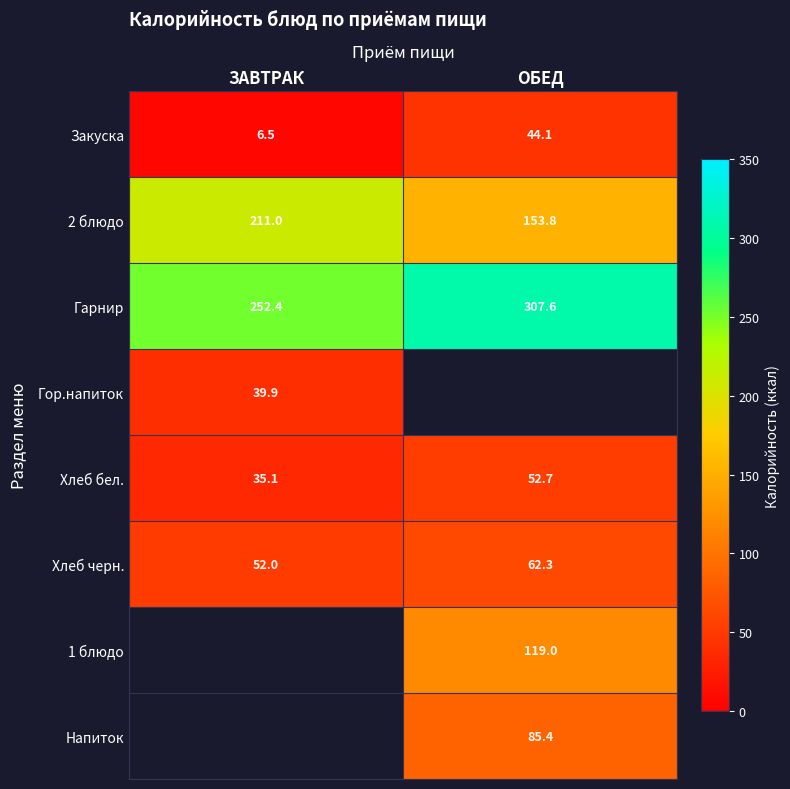

At which label does Хлеб бел. first exceed 52?

ОБЕД